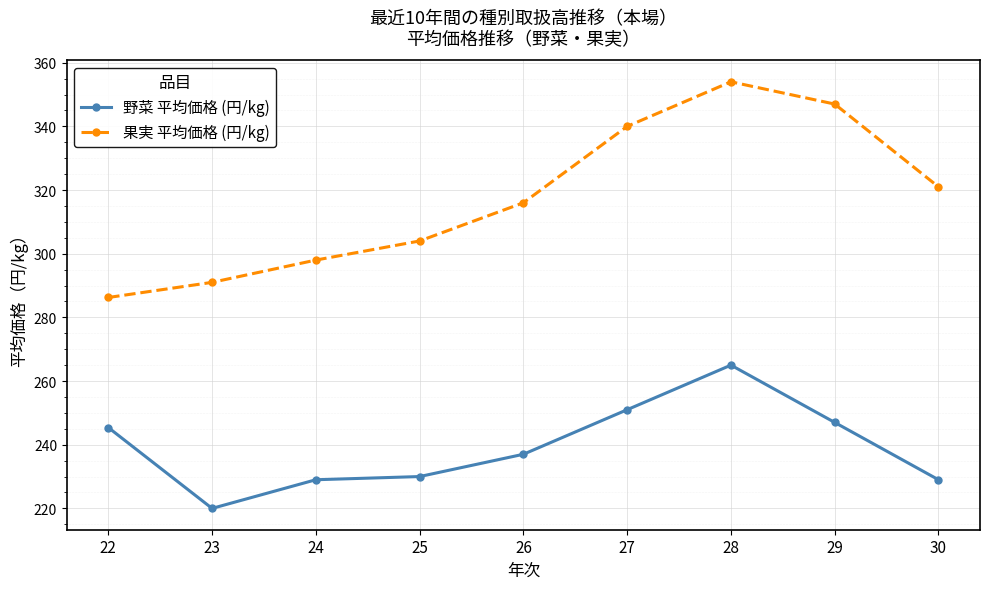

What is the value of the 野菜 平均価格 (円/kg) point at the 9th from the left?

229.0